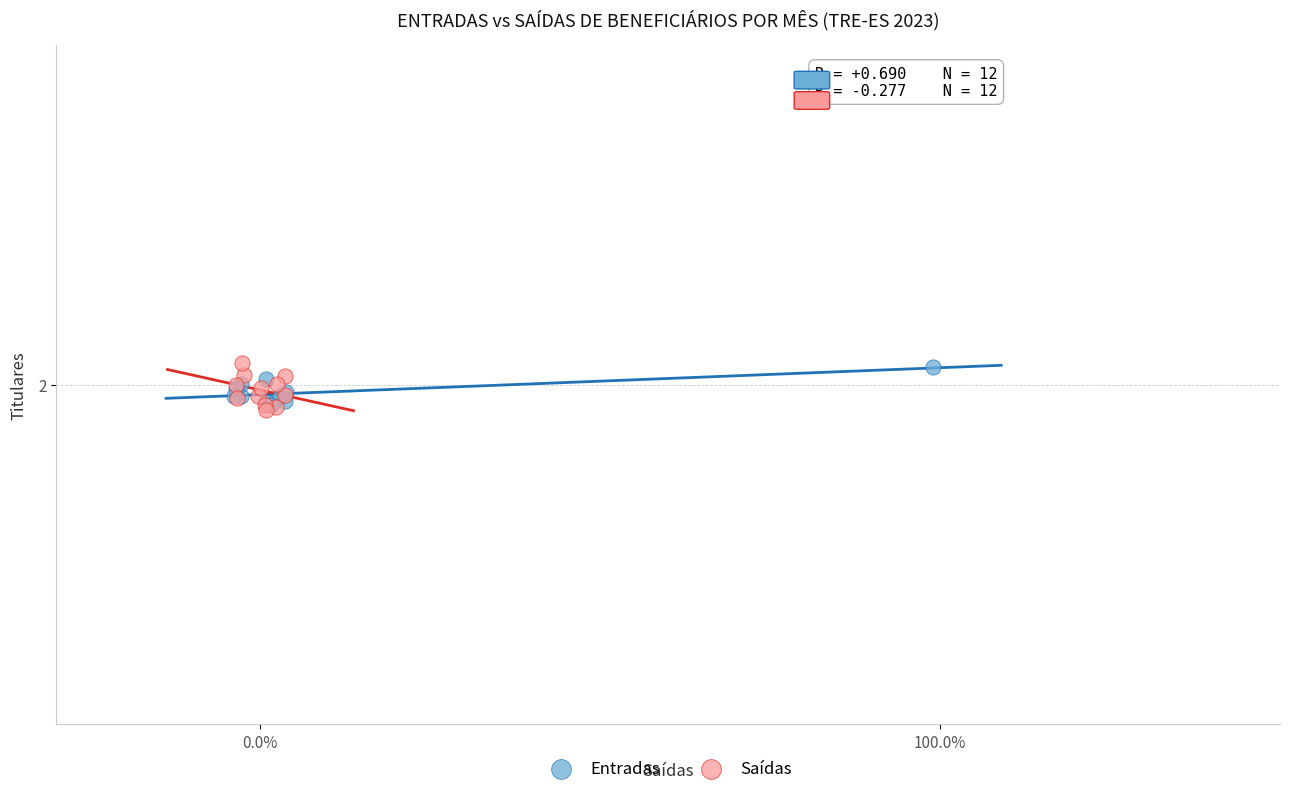

What are all the series names shown in the legend?

Entradas, Saídas